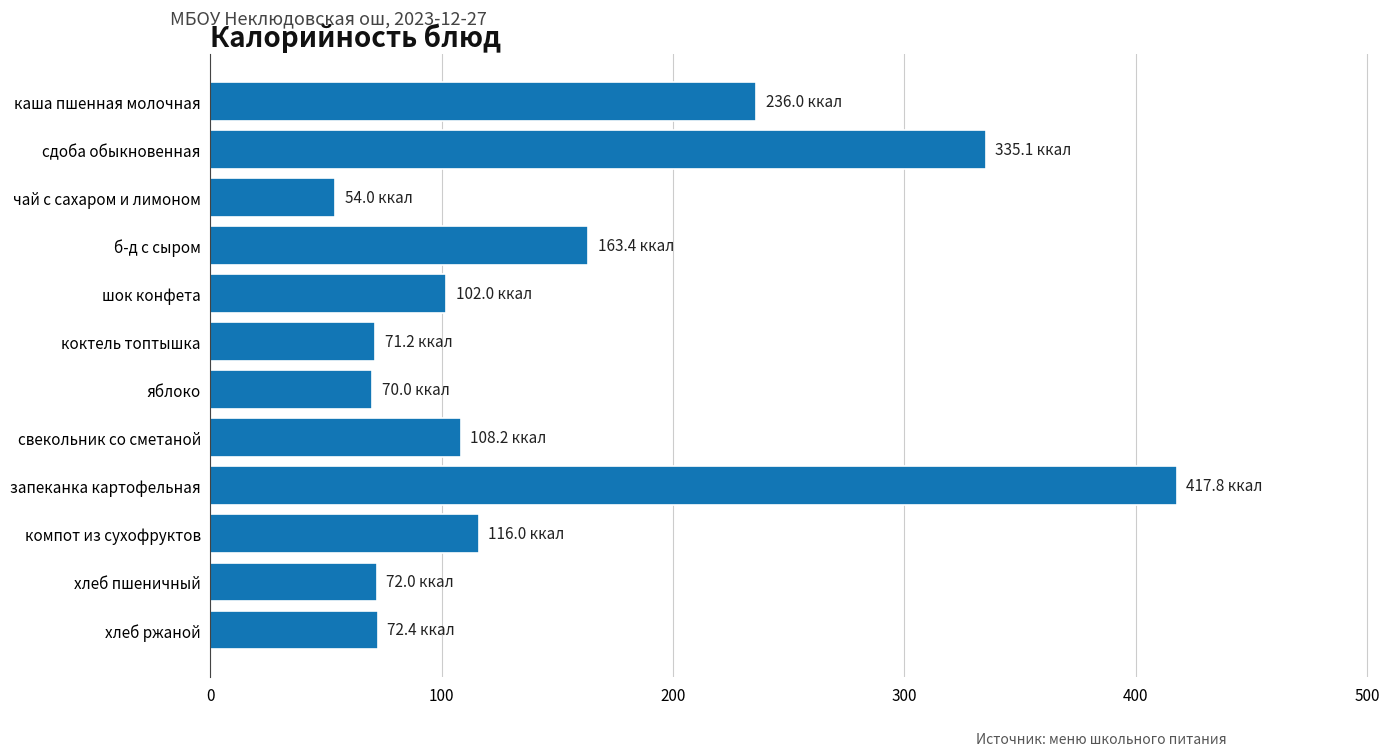

True or false: the data shows 236.0 at каша пшенная молочная.

True